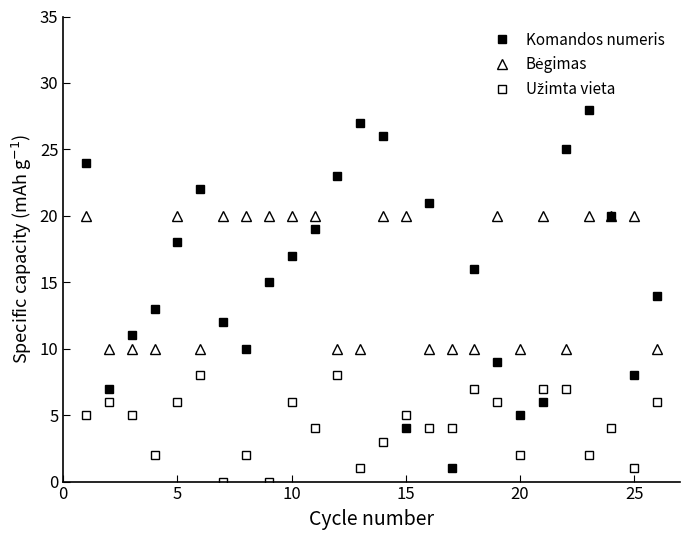

Is this an area chart (filled region under the line)?

No